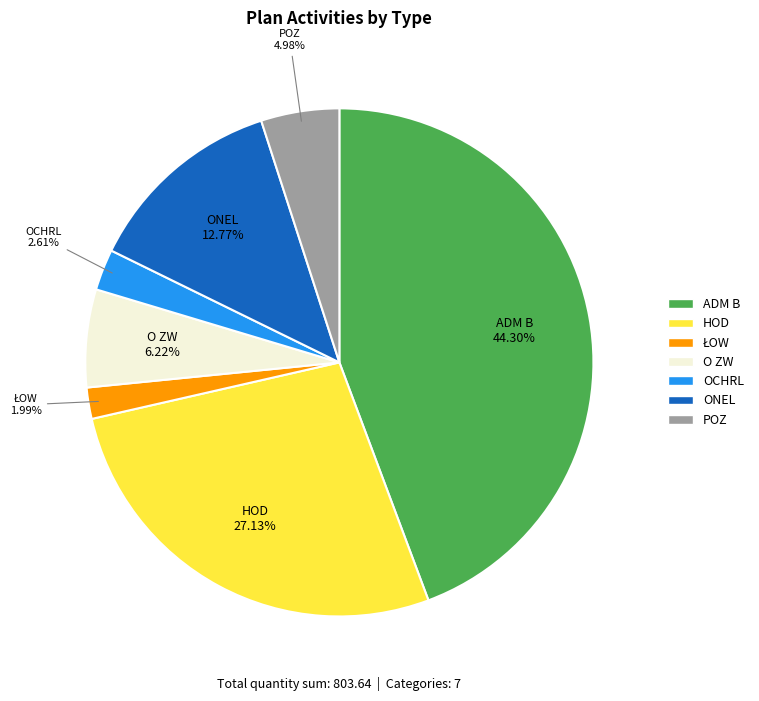

Is the sum of O ZW and HOD greater than half?

No